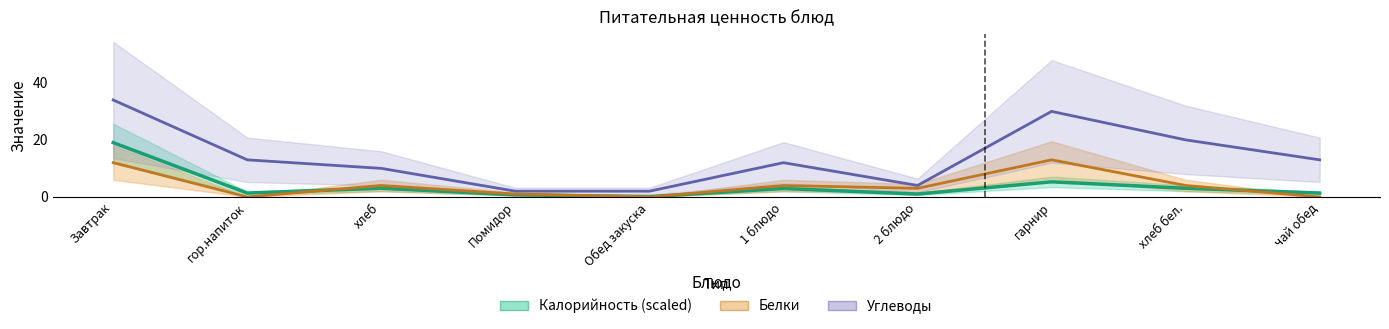

At which category is the sum across all series the highest?

Завтрак